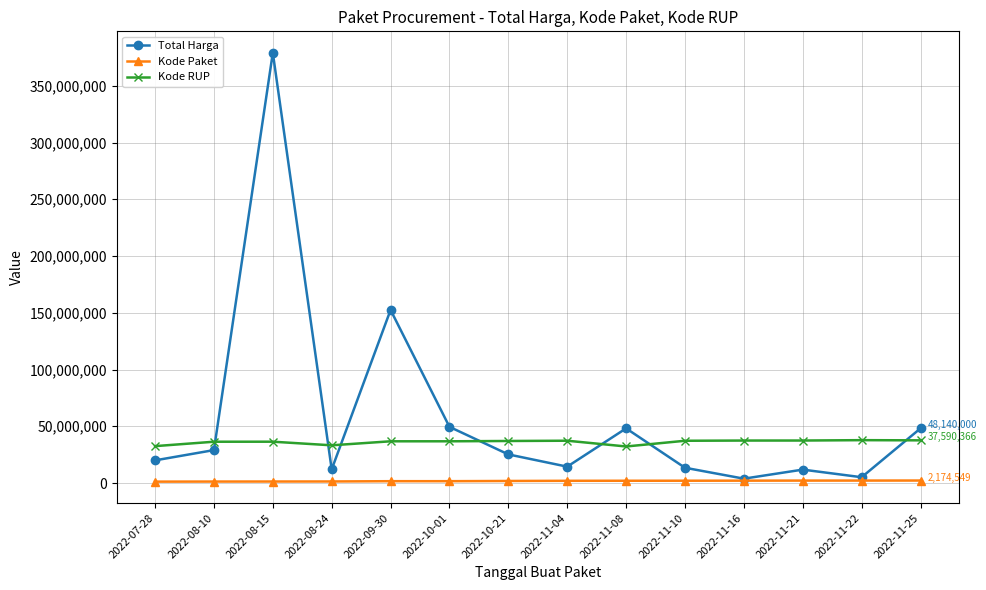

Is it true that Kode RUP equals 37405582 at 2022-11-16?

True